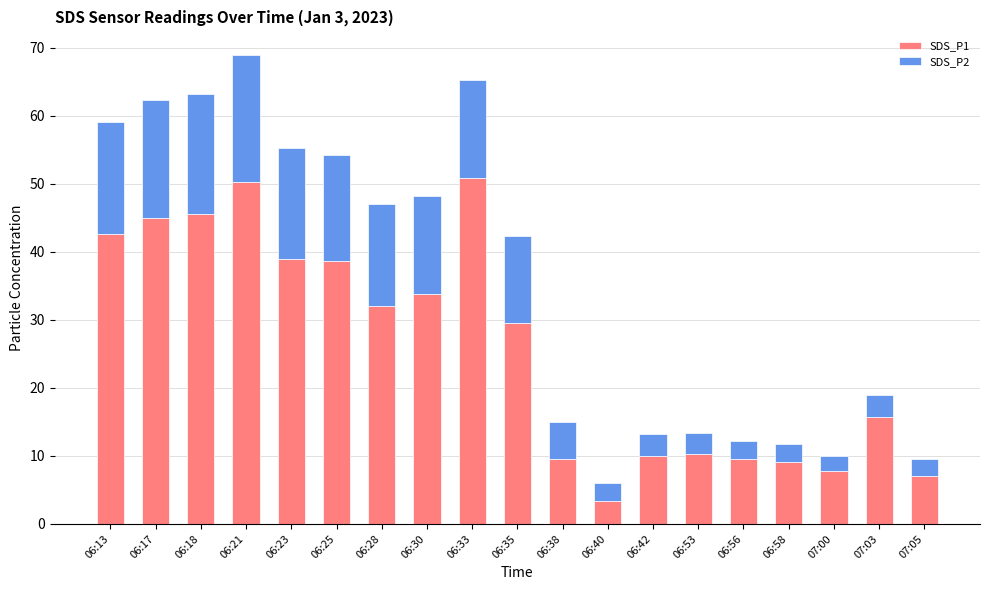

How many data points in SDS_P1 are above 29?

10